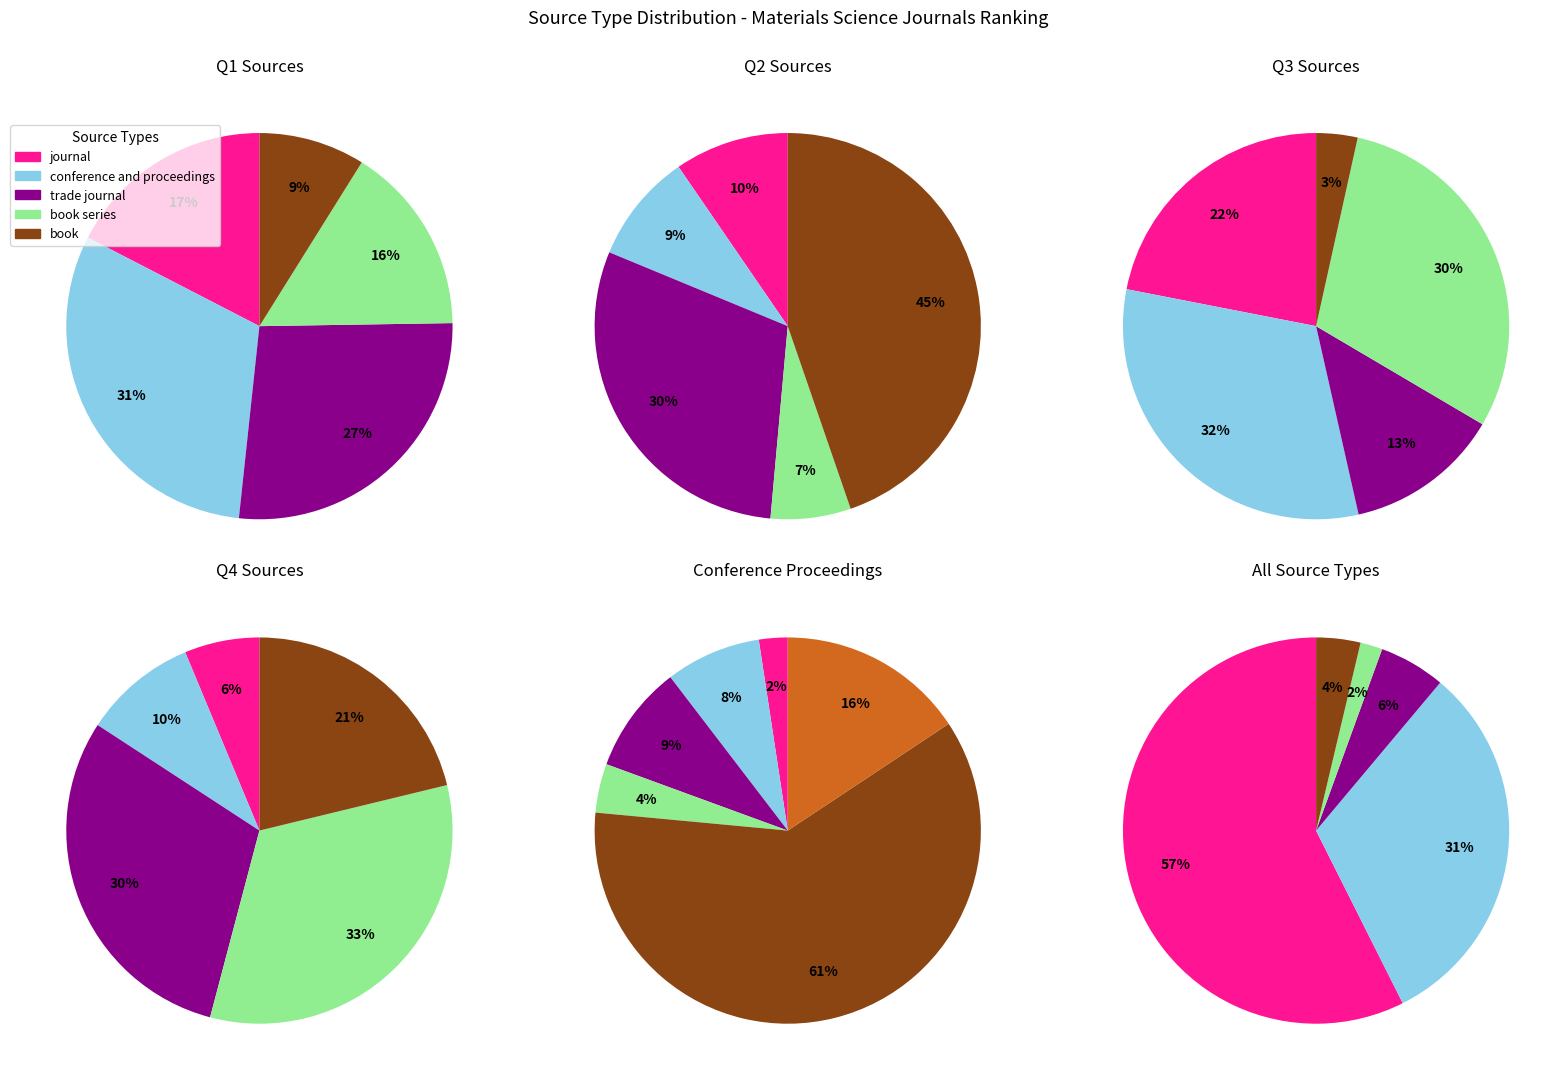

Between trade journal and book series, which is larger?

trade journal